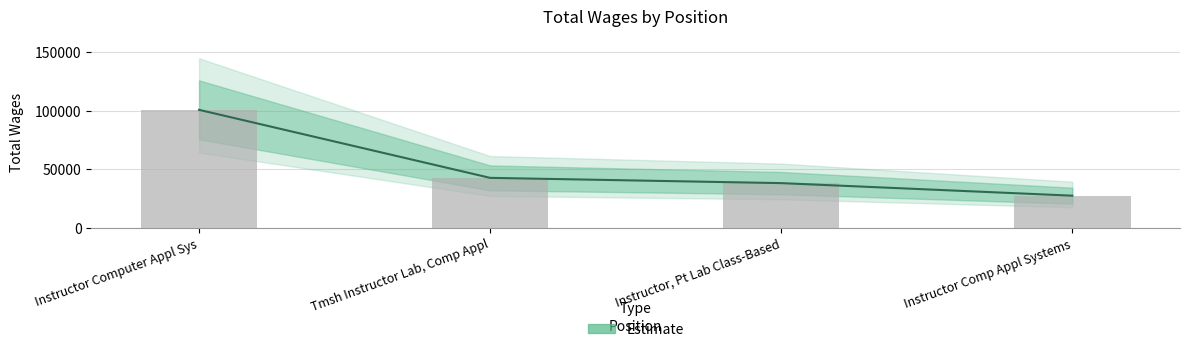

Which label corresponds to the largest value in the chart?

Instructor Computer Appl Sys